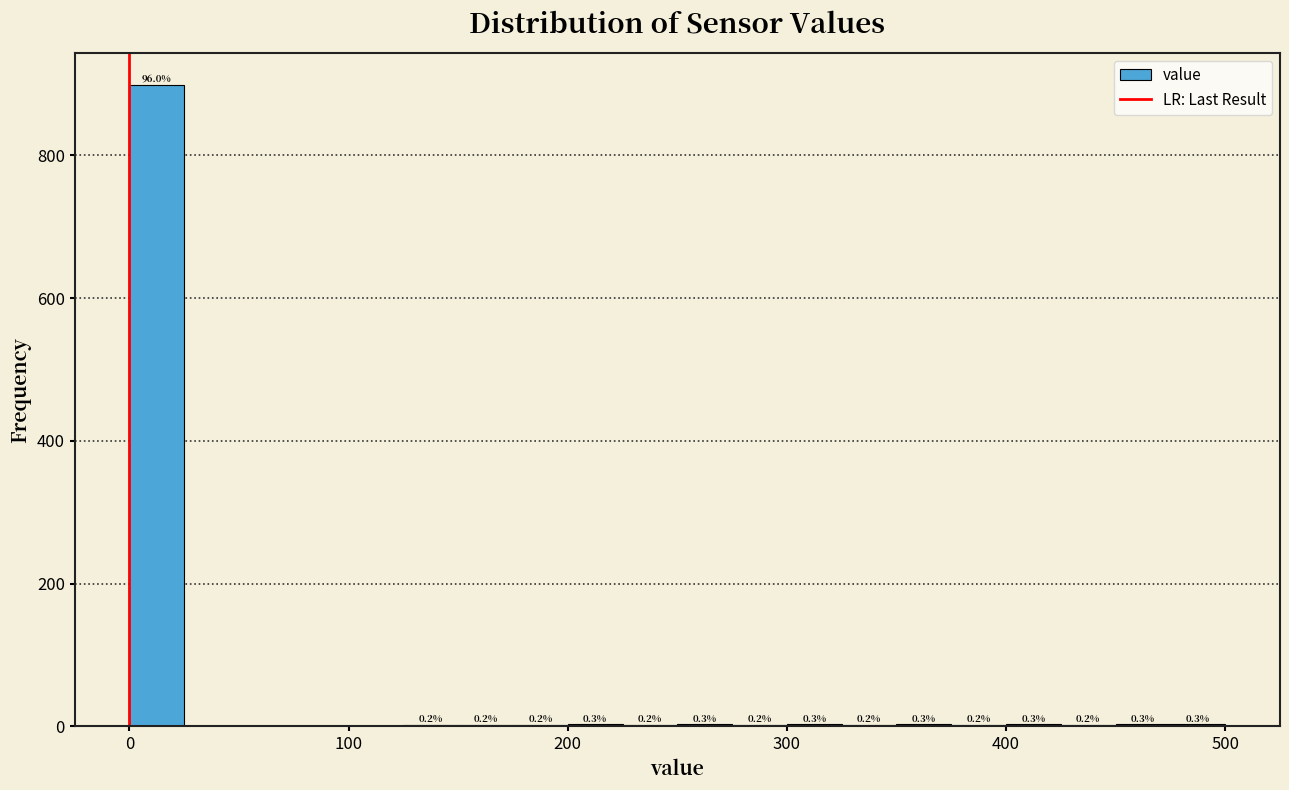

Read against the x-axis, roughly where is the centre of the tallest bar?

10